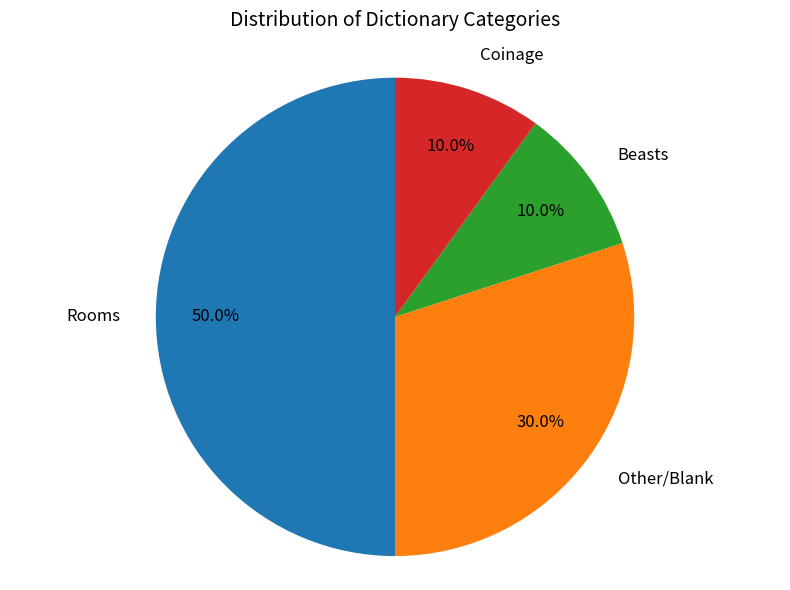

Between Rooms and Other/Blank, which is larger?

Rooms